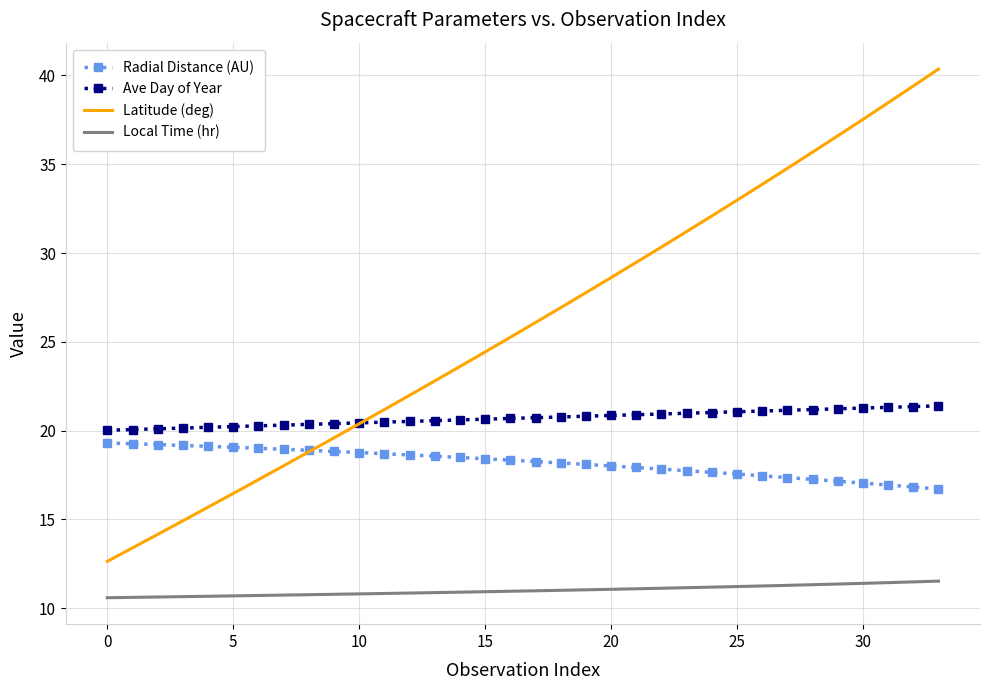

True or false: Local Time (hr) and Latitude (deg) cross at least once.

False